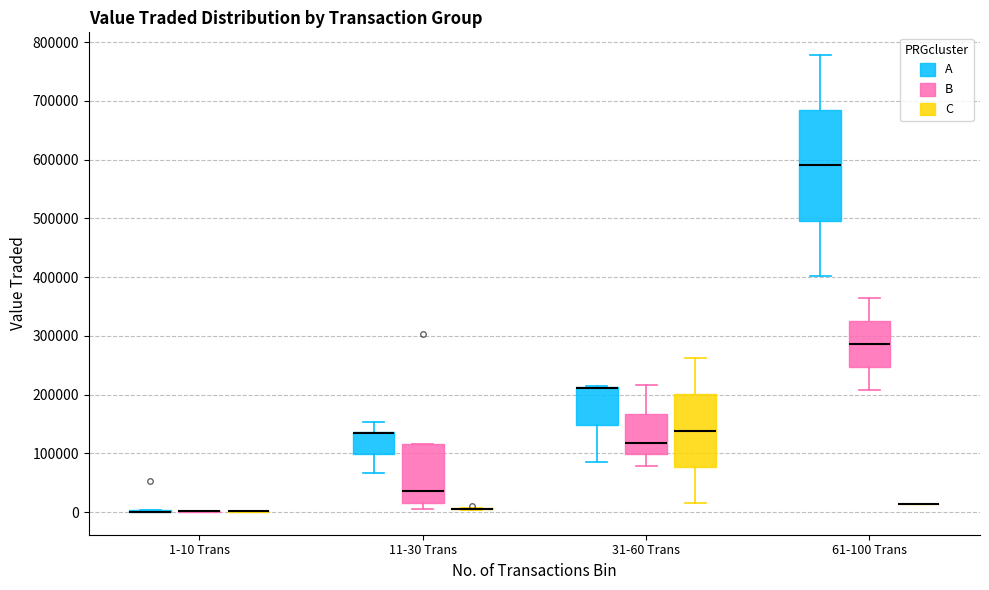

Which box is the tallest, from its lower edge to its upper edge?

61-100 Trans (A)